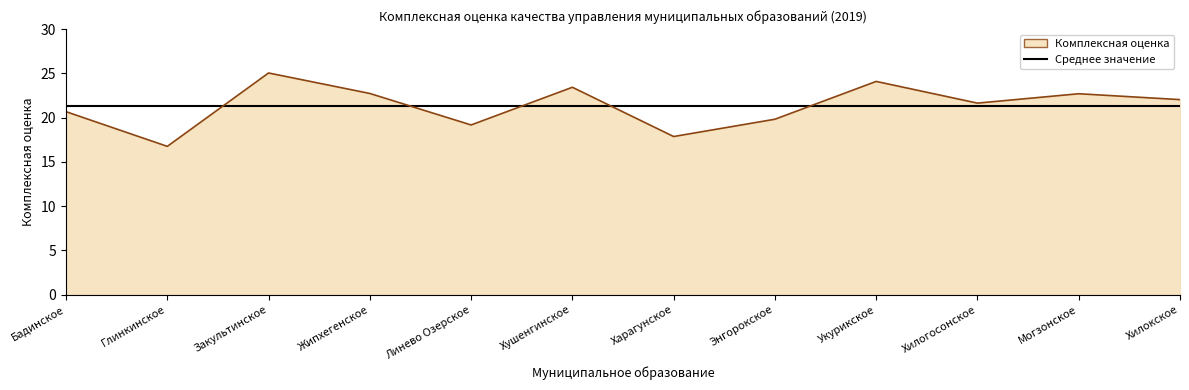

What position from the right is Жипхегенское?

9